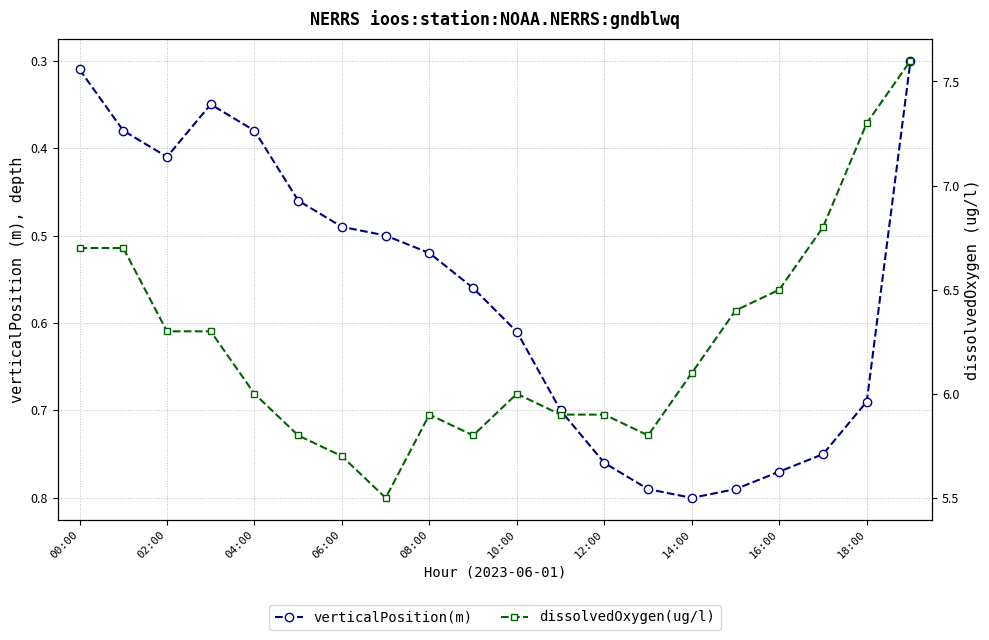

The value of verticalPosition(m) at 14:00 is 0.8. True or false?

False